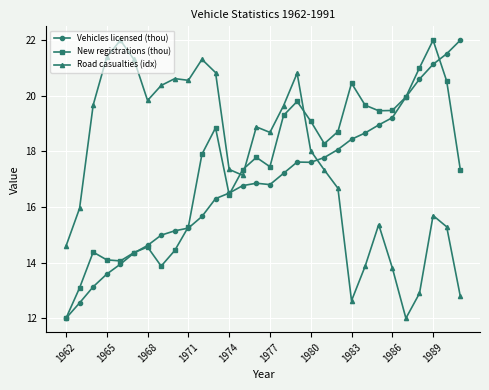

What is the value of the Vehicles licensed (thou) point at the 3rd from the left?

13.1